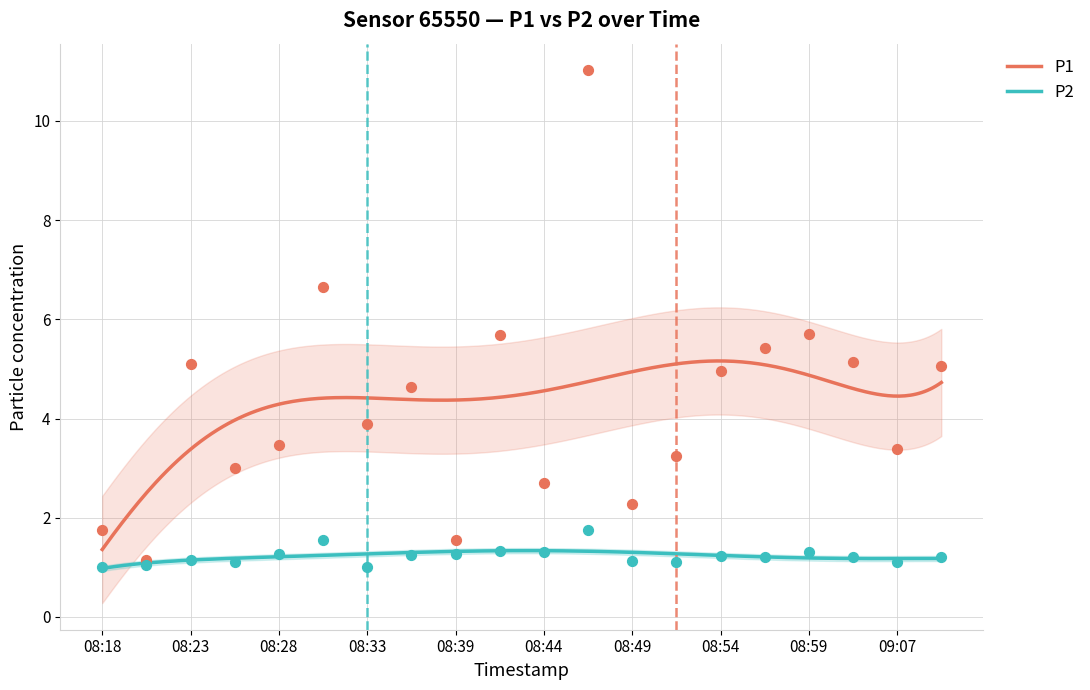

What are all the series names shown in the legend?

P1, P2